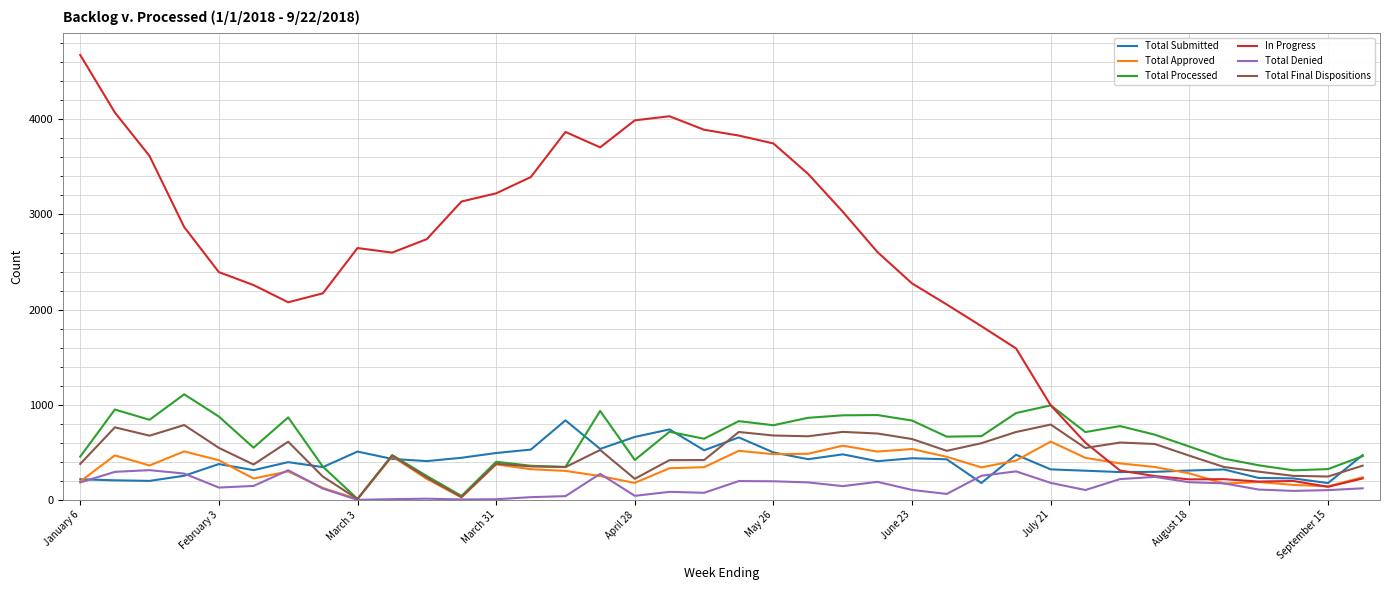

Which series has the largest total across all categories?

In Progress